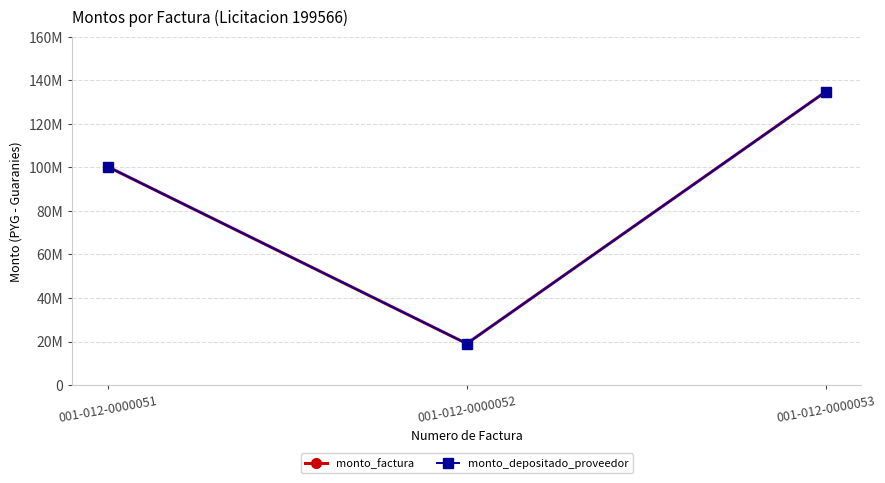

Which has a higher value, 001-012-0000052 or 001-012-0000051?

001-012-0000051